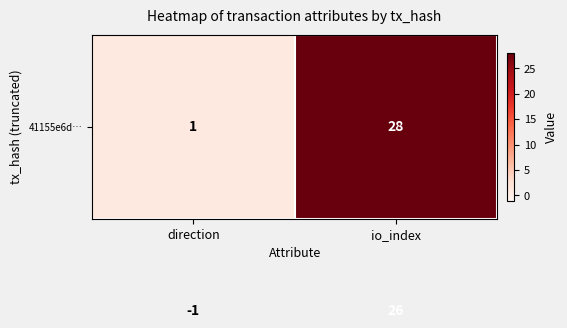

What is the smallest value displayed?

-1